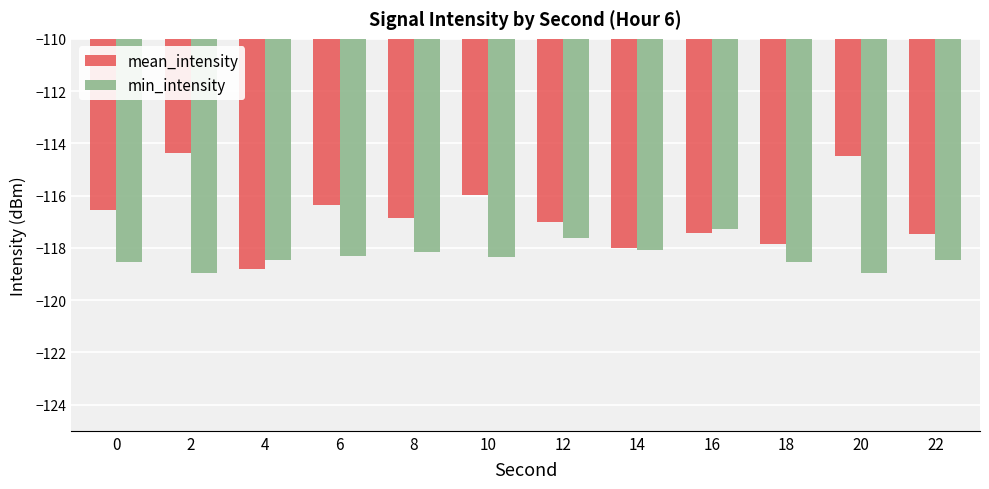

True or false: min_intensity has a value of -167.3 at 0.

False